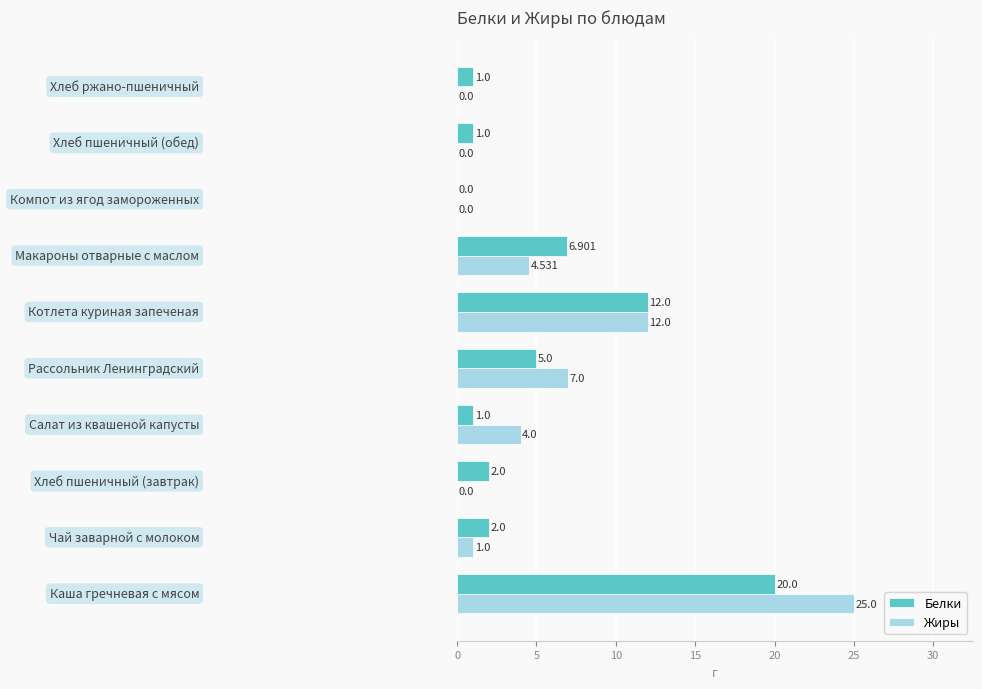

Which series has the largest total across all categories?

Жиры